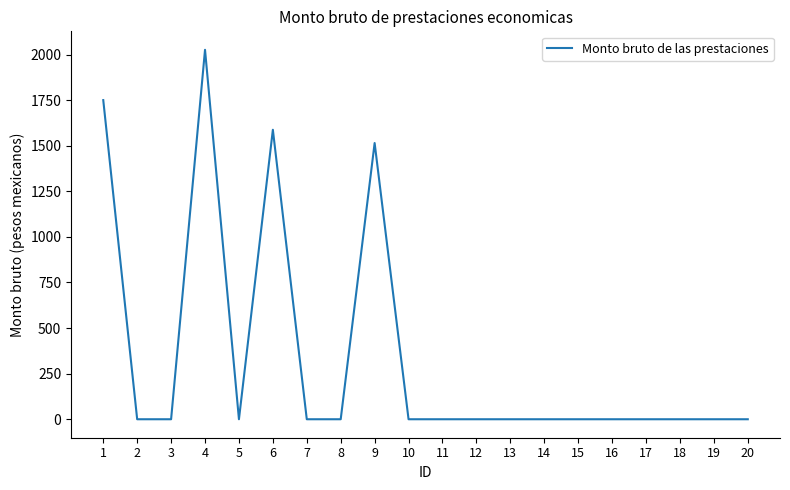

Which category has the highest value across all series?

4